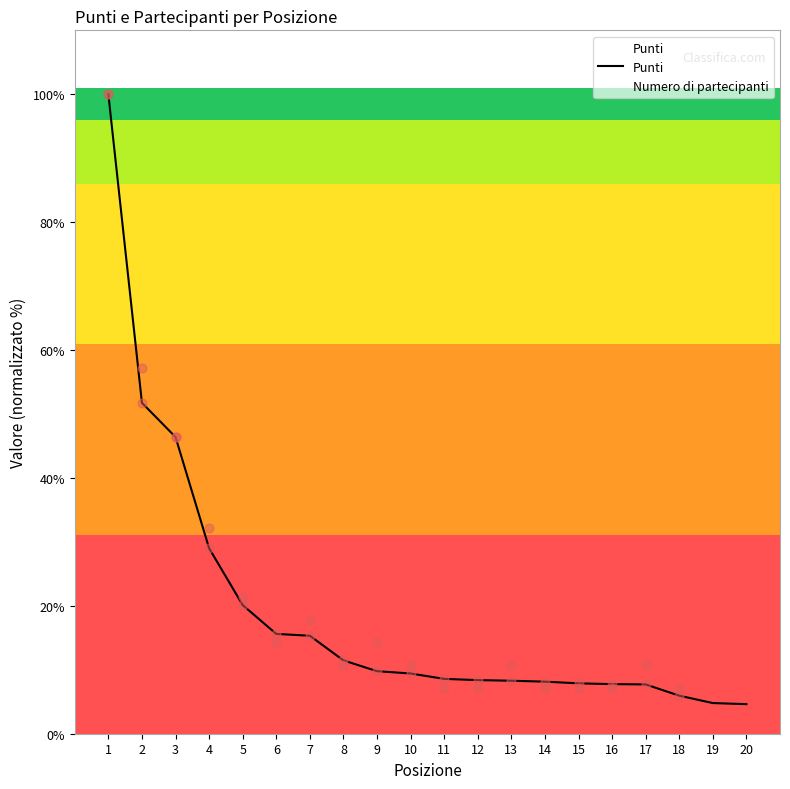

What is the ratio of the value at 12 to the value at 5?

0.4